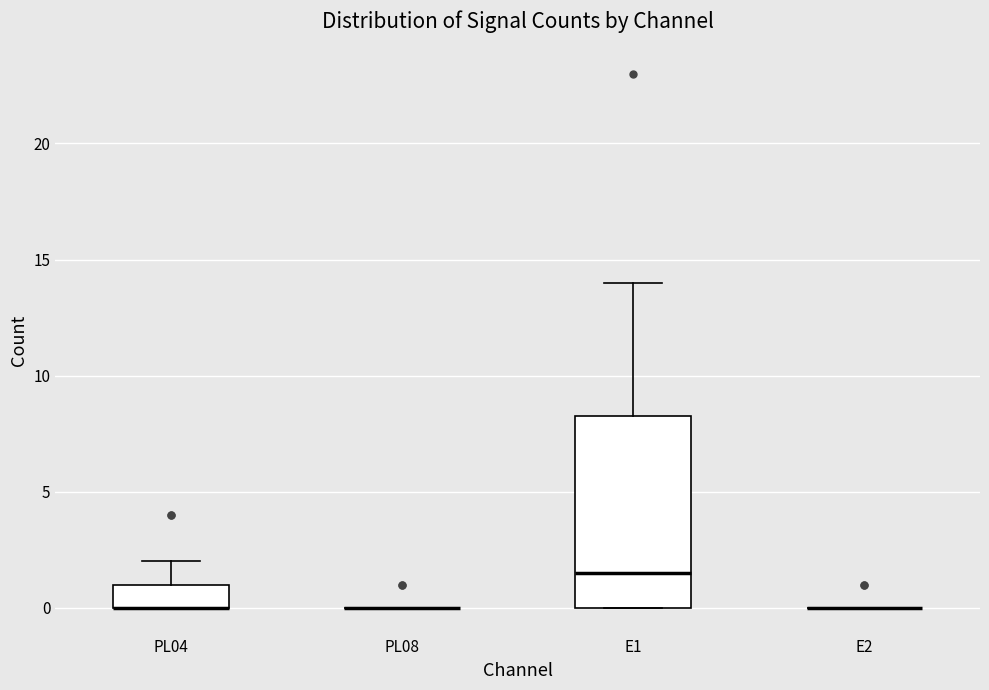

Reading left to right, read every box against the y-axis: the position of its median line, the range the box covers, and the ends of its whiskers. The values are not printed on the chart, so give them approximately, as read against the axis.

PL04: median 0.0 (drawn on the box's lower edge), box 0.0 to 1.0, whiskers 0.0 to 2.0
PL08: box collapsed to a line at 0.0, whiskers 0.0 to 0.0
E1: median 1.5, box 0.0 to 8.5, whiskers 0.0 to 14.0
E2: box collapsed to a line at 0.0, whiskers 0.0 to 0.0